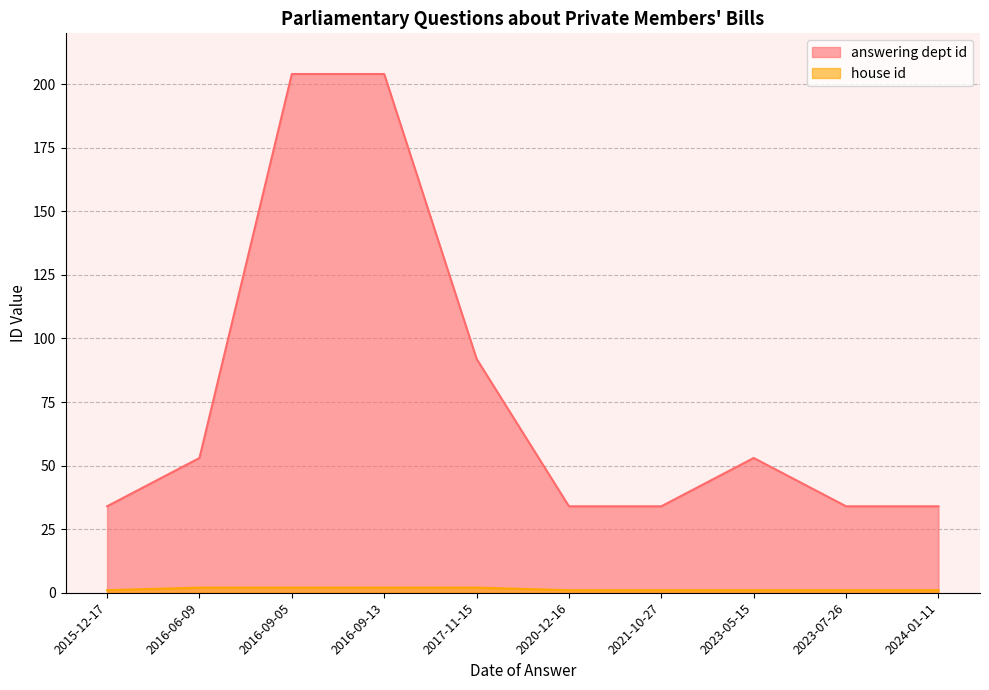

What are all the series names shown in the legend?

answering dept id, house id